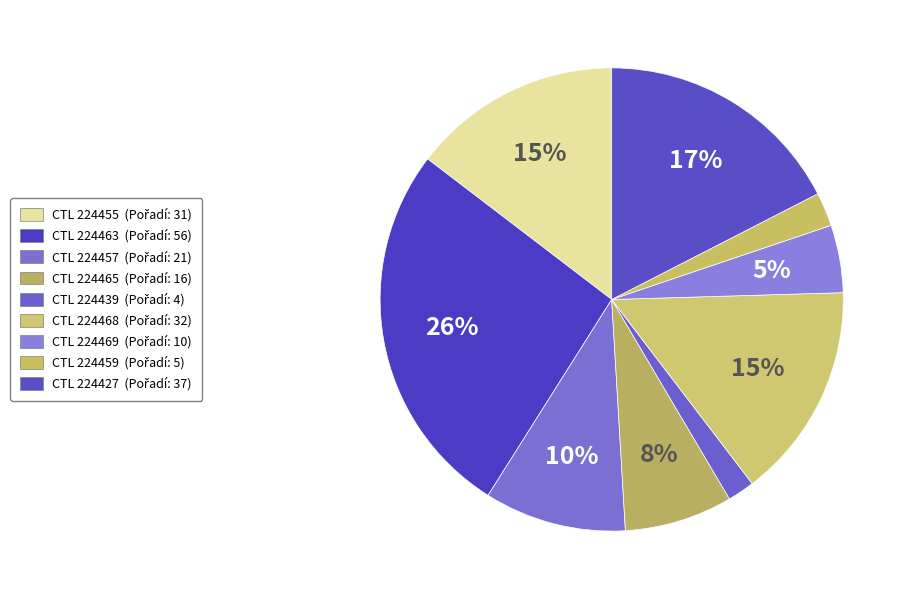

How many slices are in this pie chart?

9